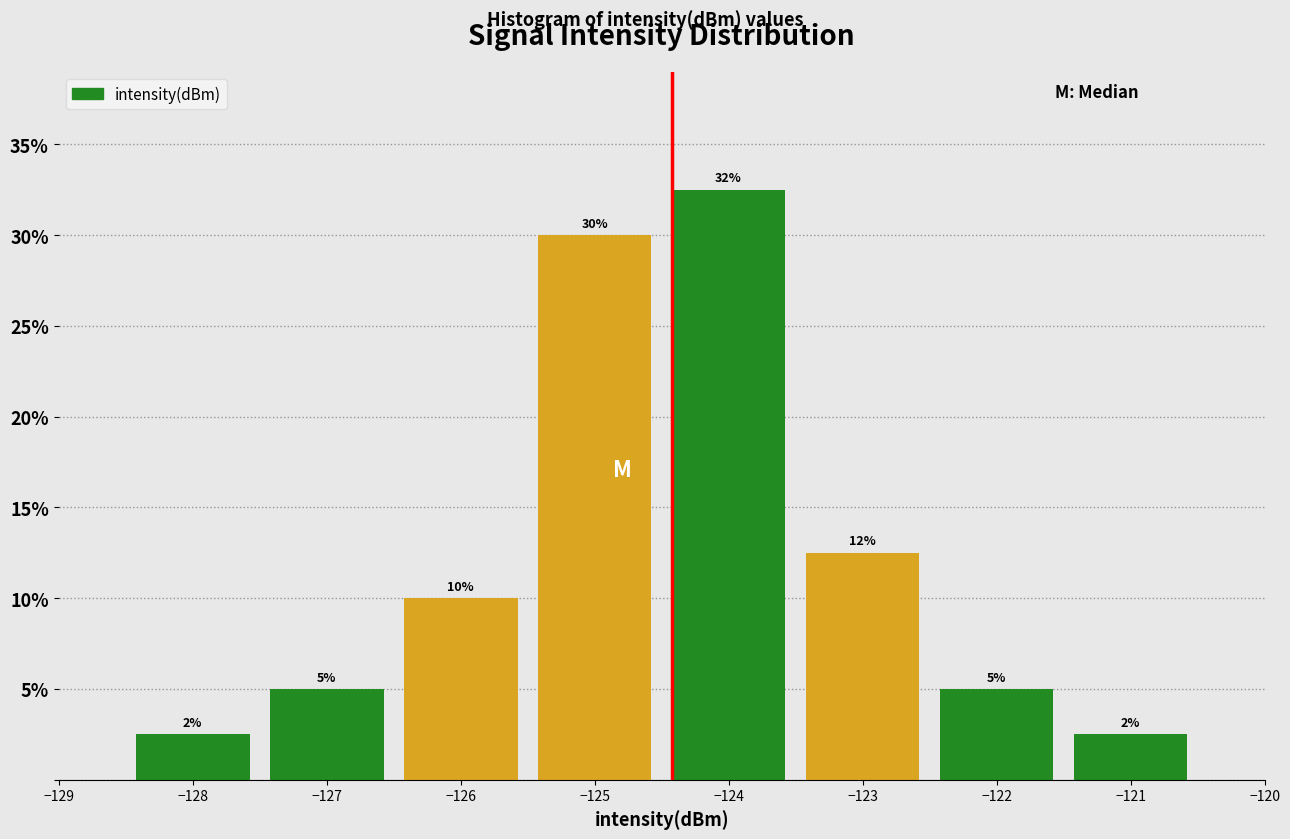

Which range on the x-axis has the tallest bar?

-124.5 to -123.5